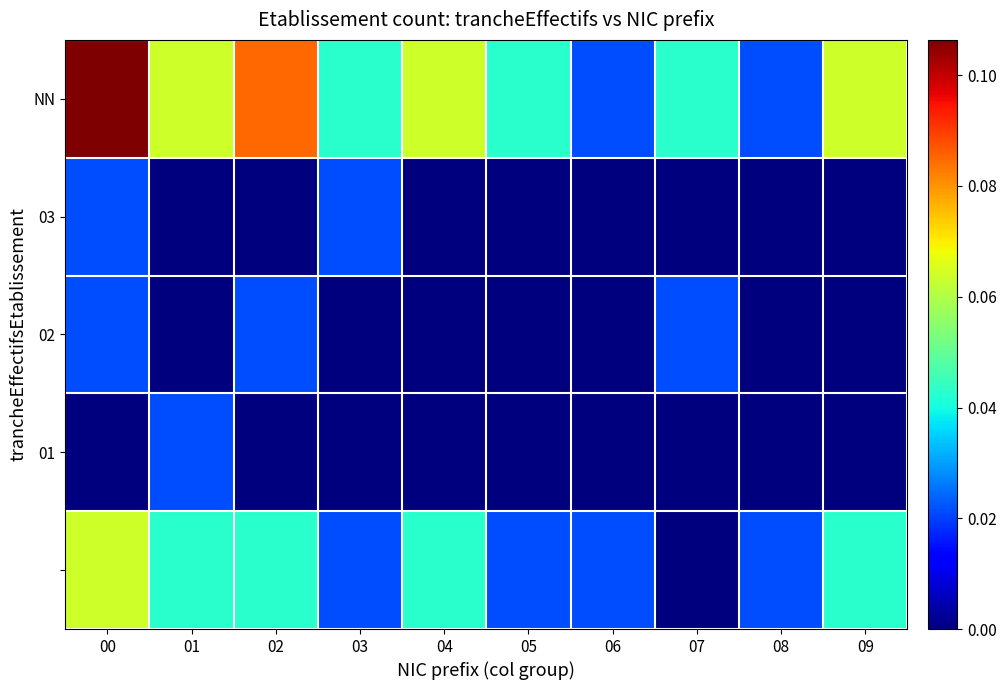

What is the difference between the highest and lowest values at 09?

0.1